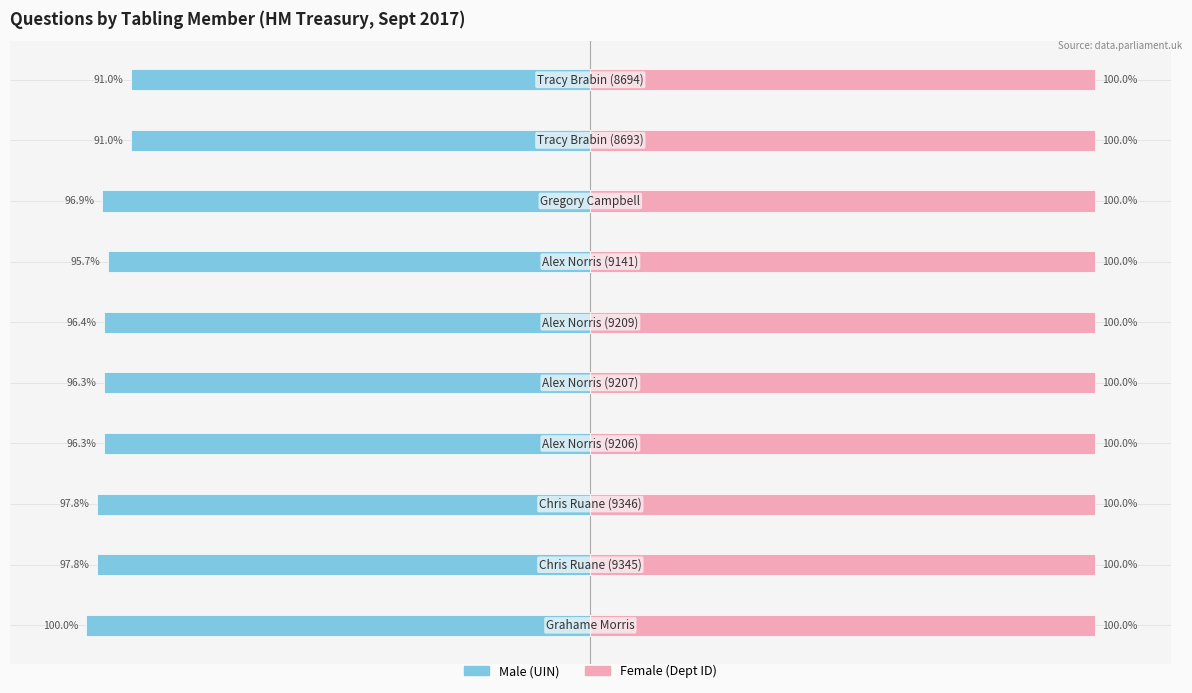

List the series in order of their peak value, highest first.

Female, Male